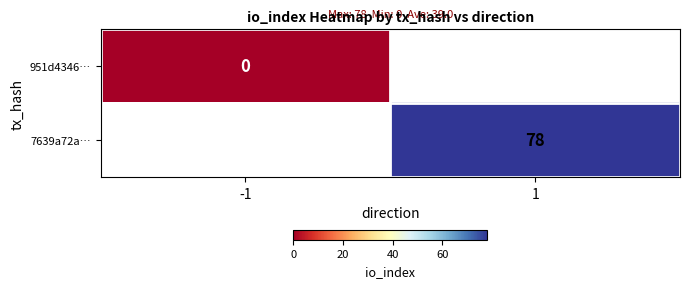

True or false: 7639a72a… has a value of 121 at 1.

False